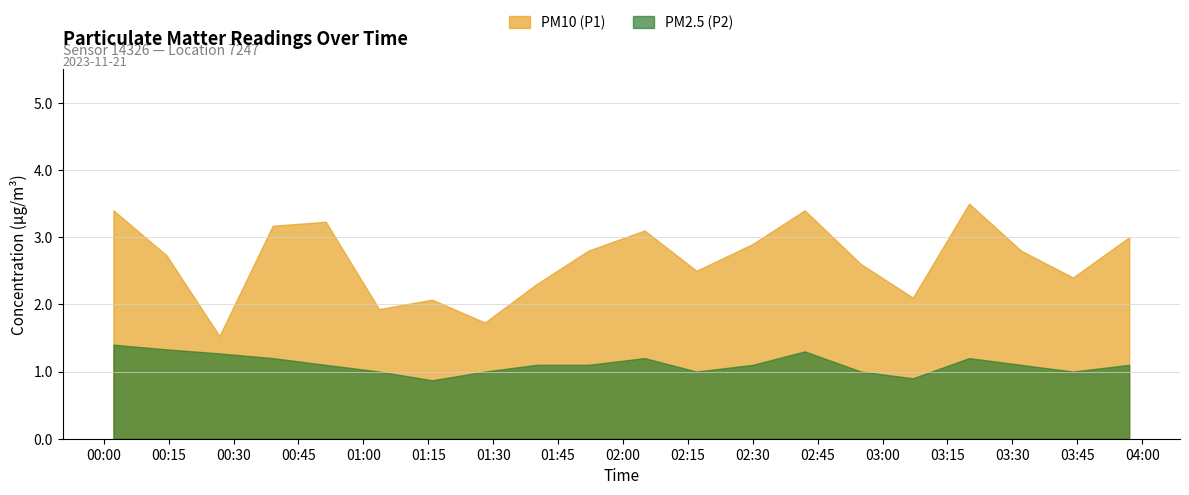

True or false: PM10 (P1) and PM2.5 (P2) intersect in this chart.

False